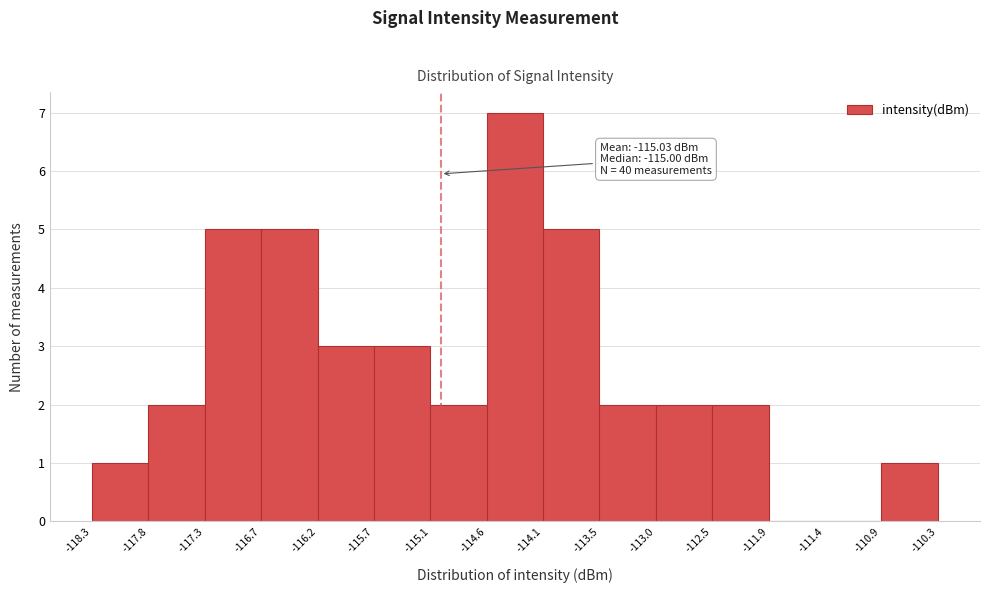

Over which range of the x-axis is the bar tallest?

-114.6 to -114.1